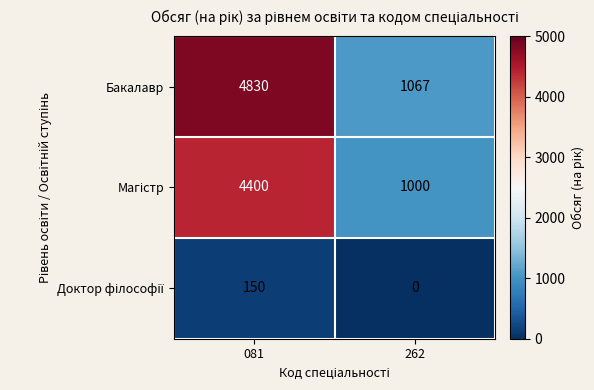

Between 081 and 262, which series saw the biggest shift?

Бакалавр